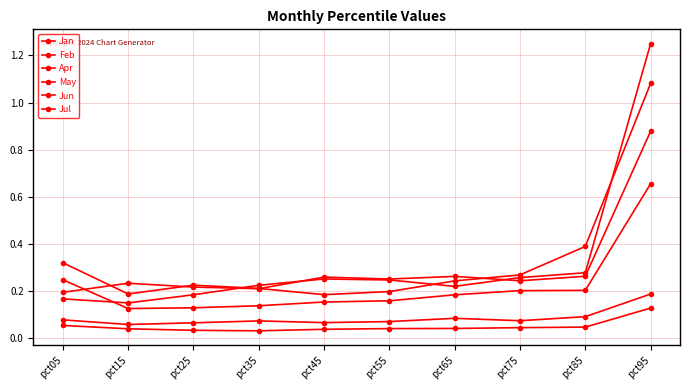

What is the highest value of the Jun series?

0.7